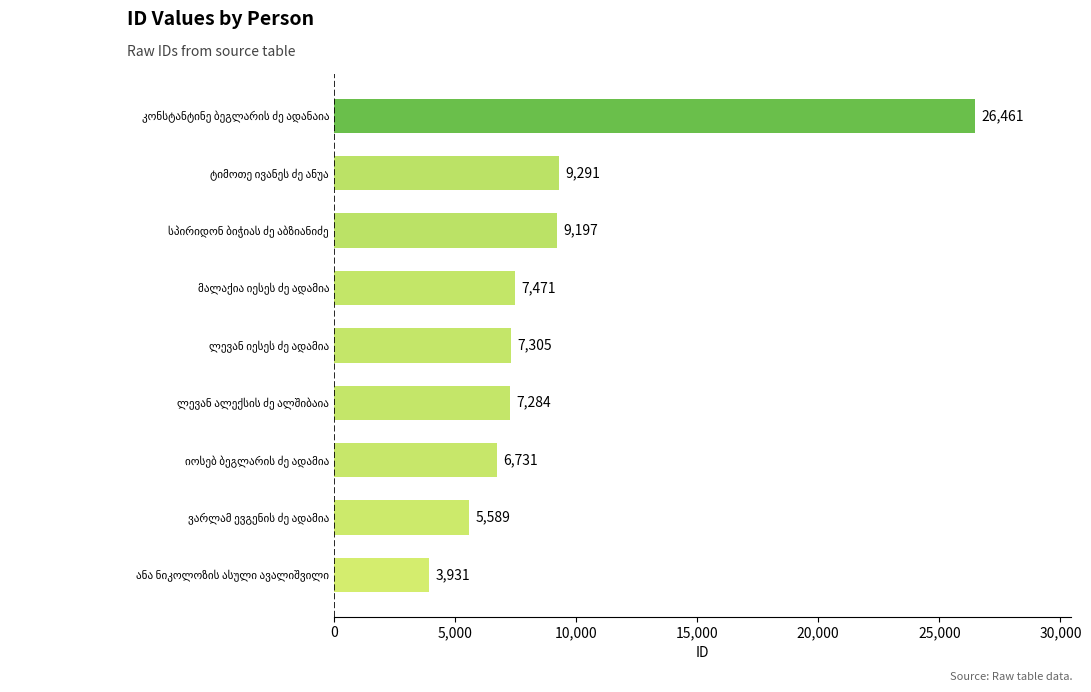

Are the bars grouped side by side (vs. stacked)?

No